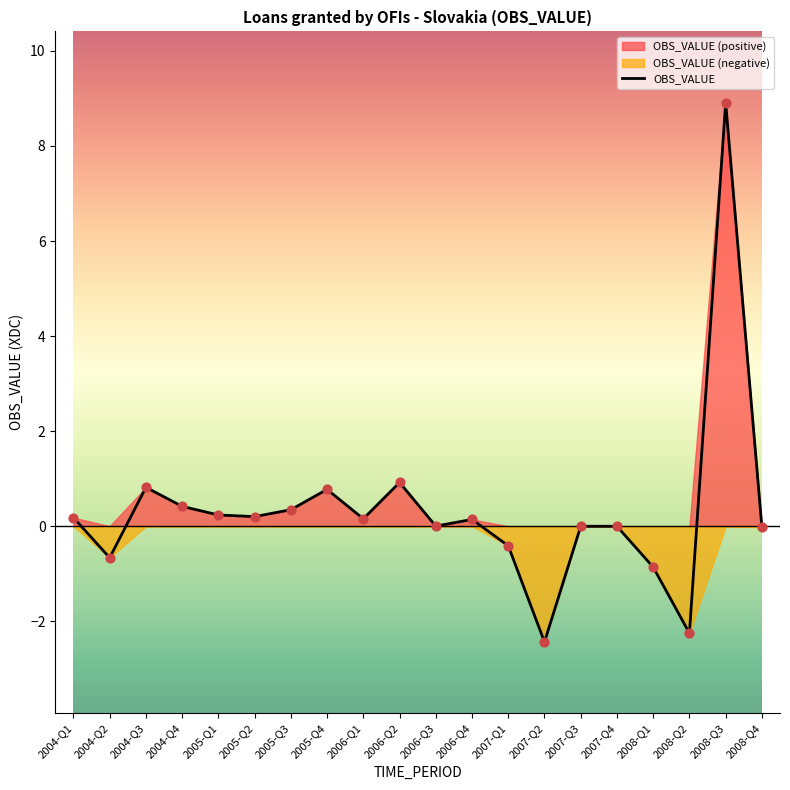

What is the change in value from 2005-Q1 to 2006-Q1?

-0.1